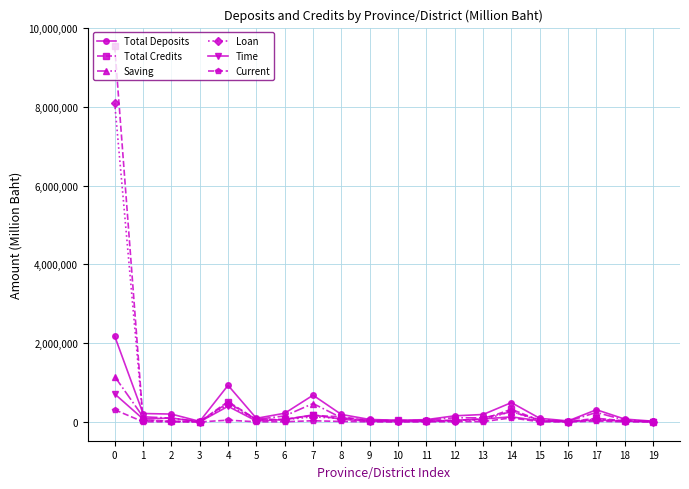

True or false: Loan has more than 2 interior local peaks.

True